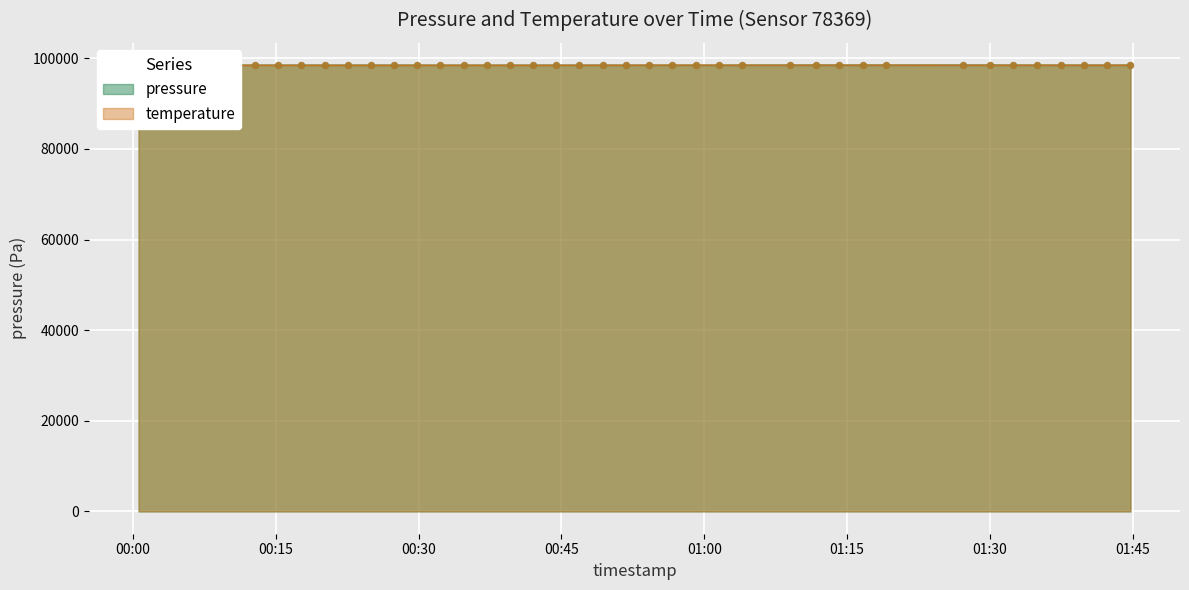

Which series has the largest total across all categories?

temperature